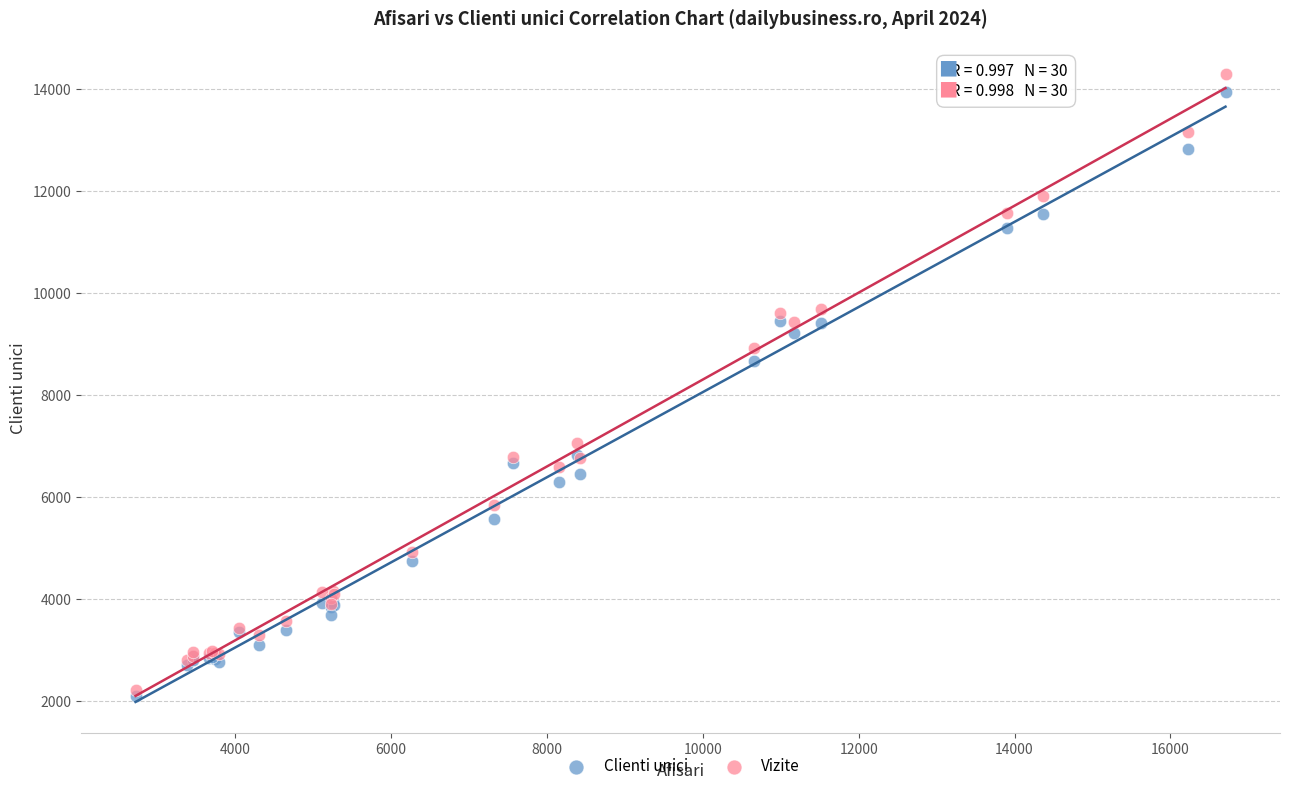

In the Vizite series, what Y value is closest to 8248?

8912